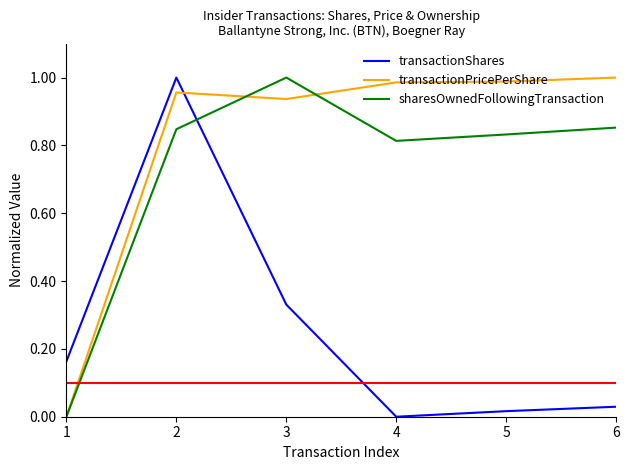

How many times do transactionPricePerShare and transactionShares cross each other?

1